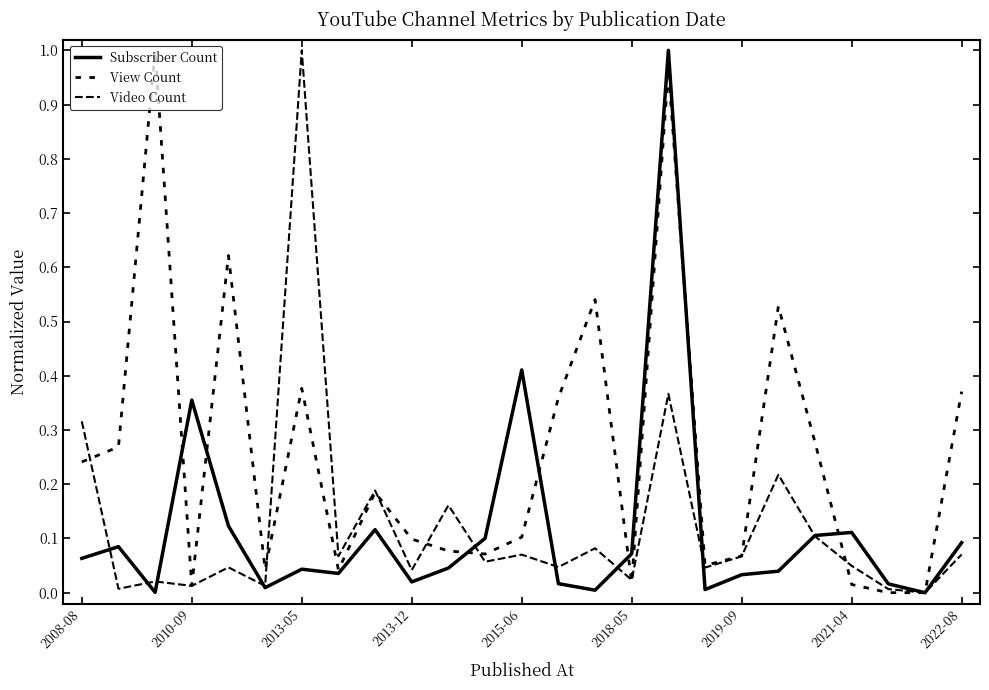

Does the chart display data point markers on the line(s)?

No